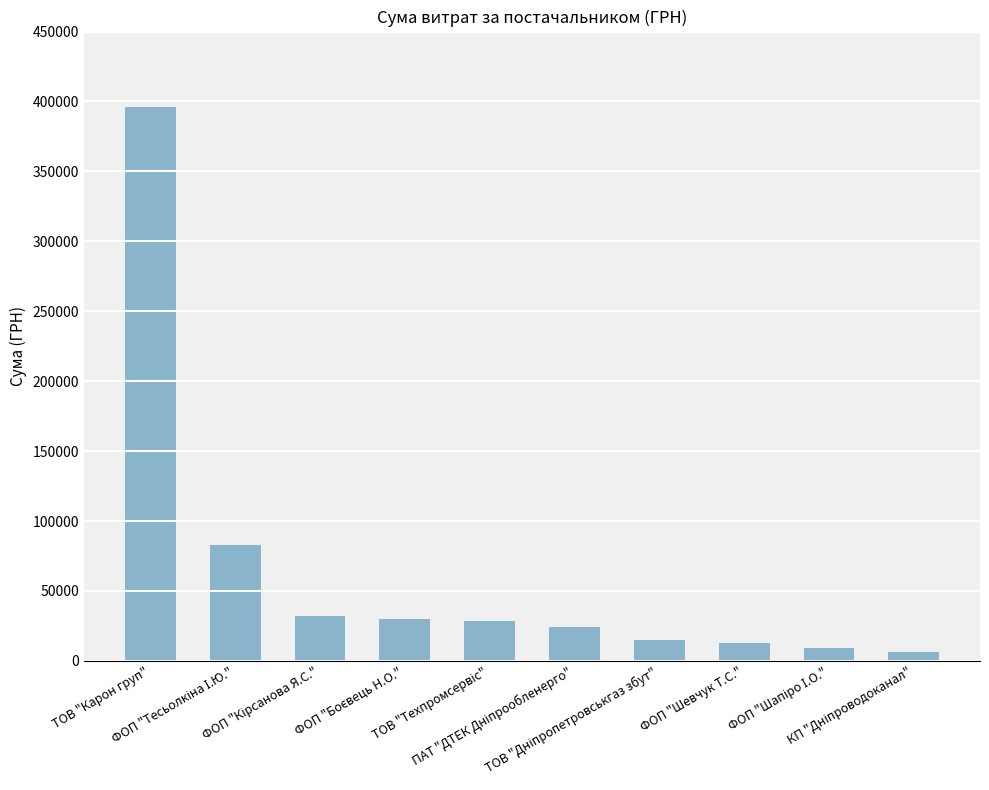

What position from the right is ТОВ "Карон груп"?

10